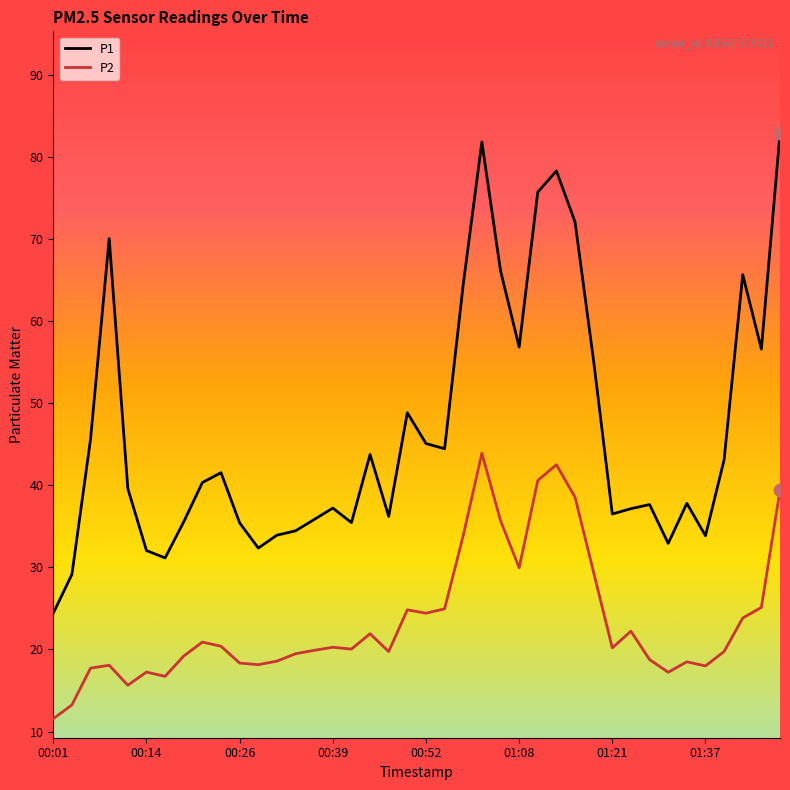

Which series has the largest total across all categories?

P1